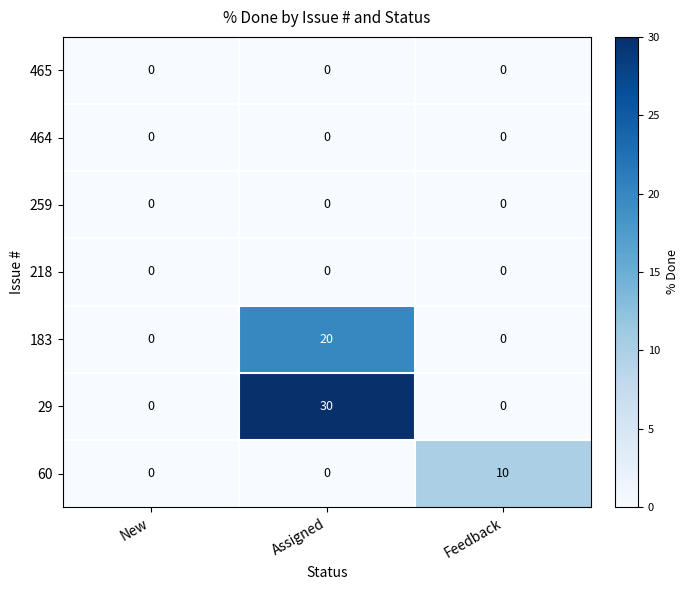

Reading right to left, what are all the values shown in this chart?

465: Feedback=0	Assigned=0	New=0
464: Feedback=0	Assigned=0	New=0
259: Feedback=0	Assigned=0	New=0
218: Feedback=0	Assigned=0	New=0
183: Feedback=0	Assigned=20	New=0
29: Feedback=0	Assigned=30	New=0
60: Feedback=10	Assigned=0	New=0